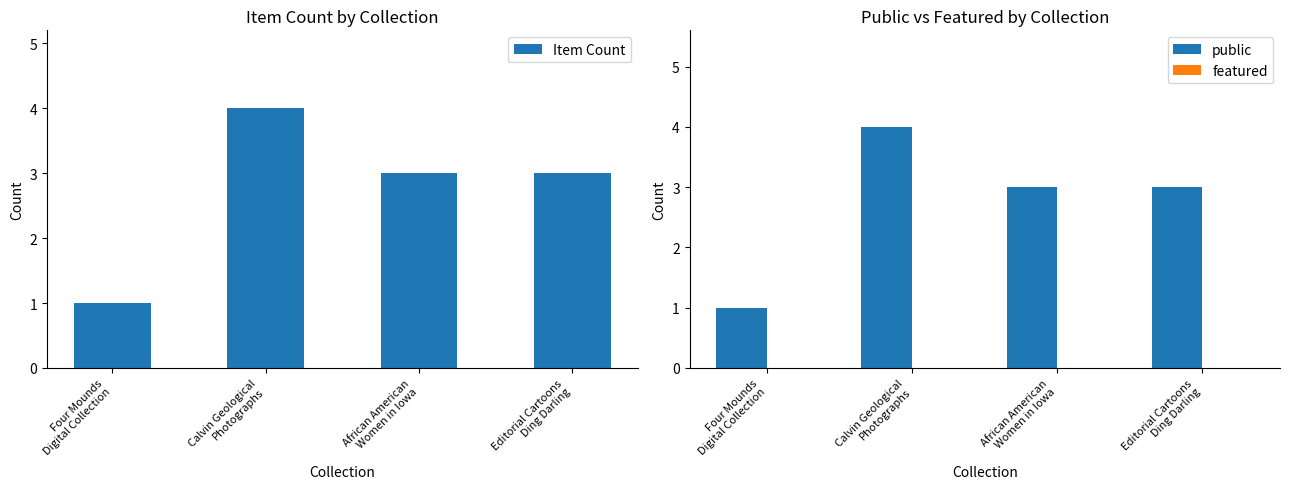

Reading left to right, what are all the values shown in this chart?

Item Count: Four Mounds
Digital Collection=1	Calvin Geological
Photographs=4	African American
Women in Iowa=3	Editorial Cartoons
Ding Darling=3
public: Four Mounds
Digital Collection=1	Calvin Geological
Photographs=4	African American
Women in Iowa=3	Editorial Cartoons
Ding Darling=3
featured: Four Mounds
Digital Collection=0	Calvin Geological
Photographs=0	African American
Women in Iowa=0	Editorial Cartoons
Ding Darling=0